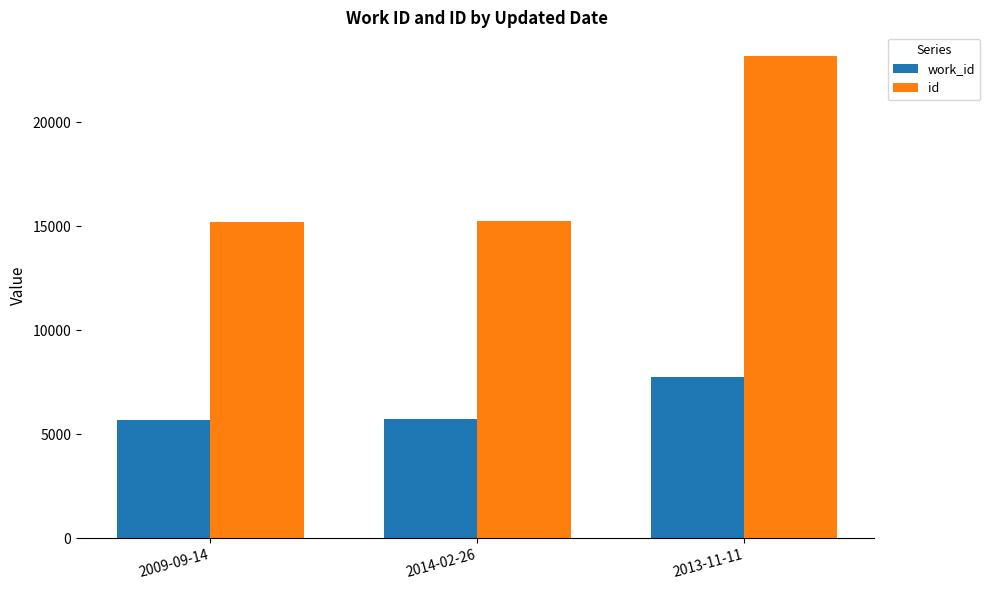

At which label does work_id reach its peak?

2013-11-11